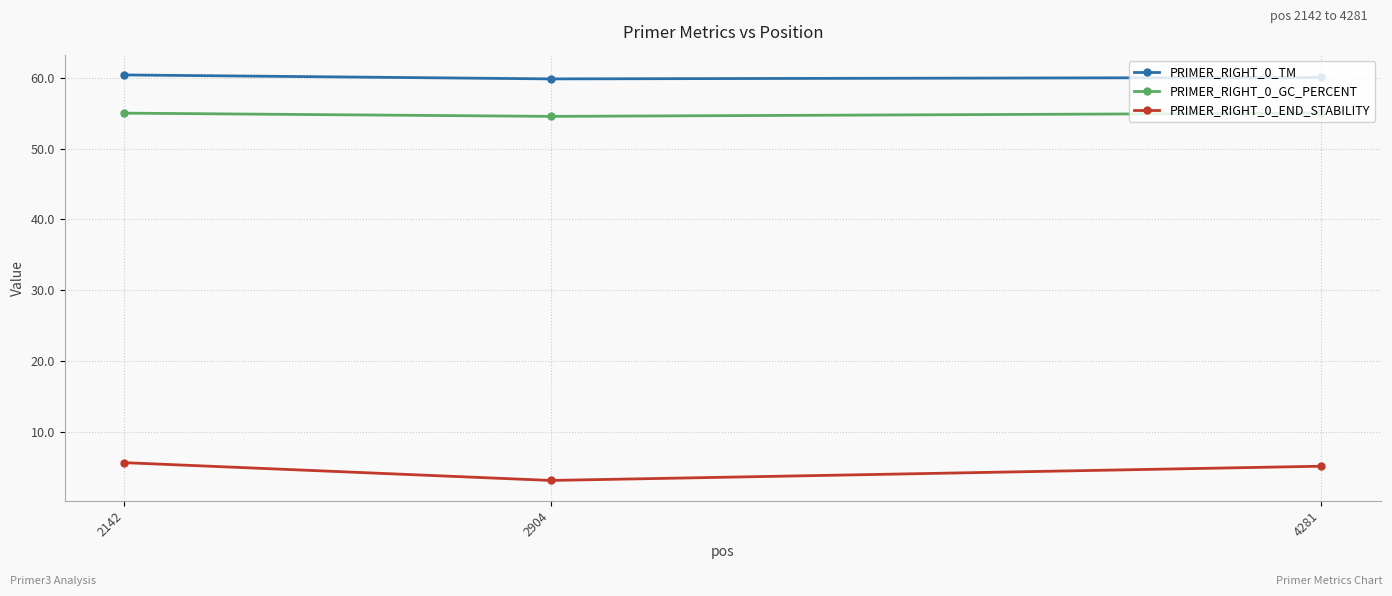

What value does the PRIMER_RIGHT_0_TM series have at 2904?

59.8